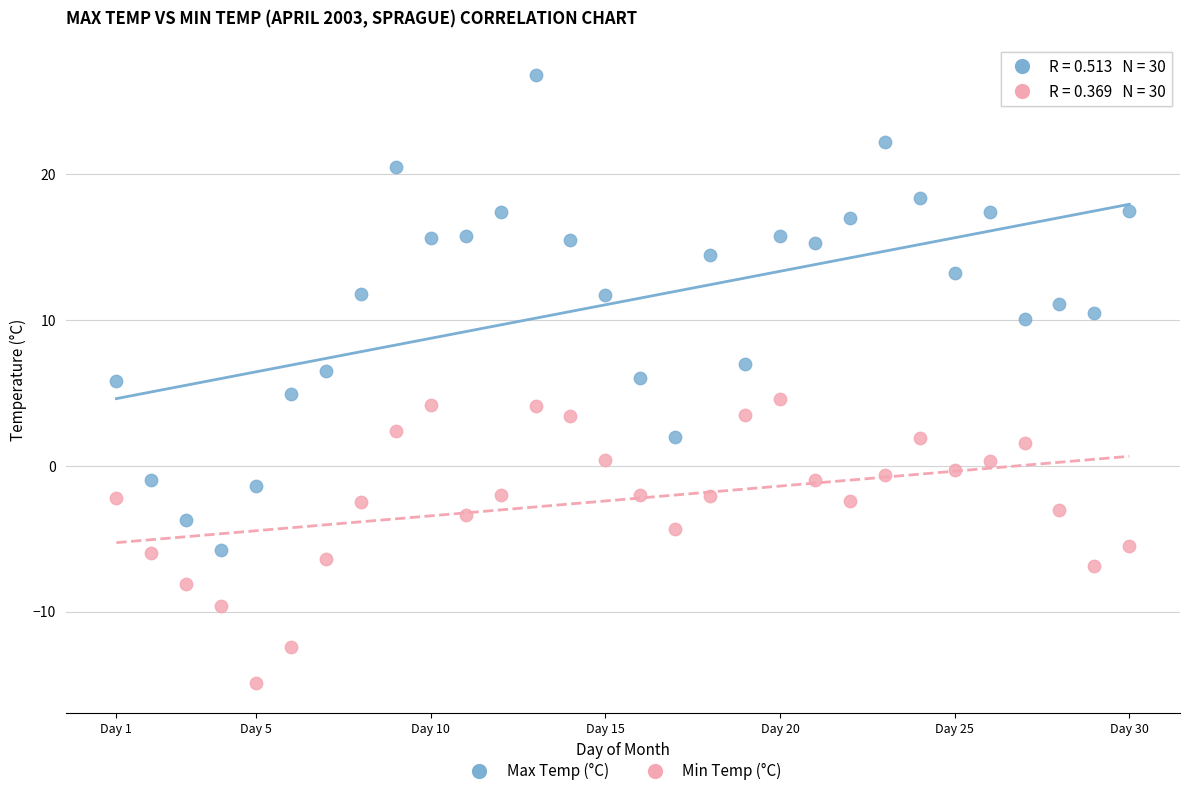

Which series contains the lowest Y value?

Min Temp (°C)